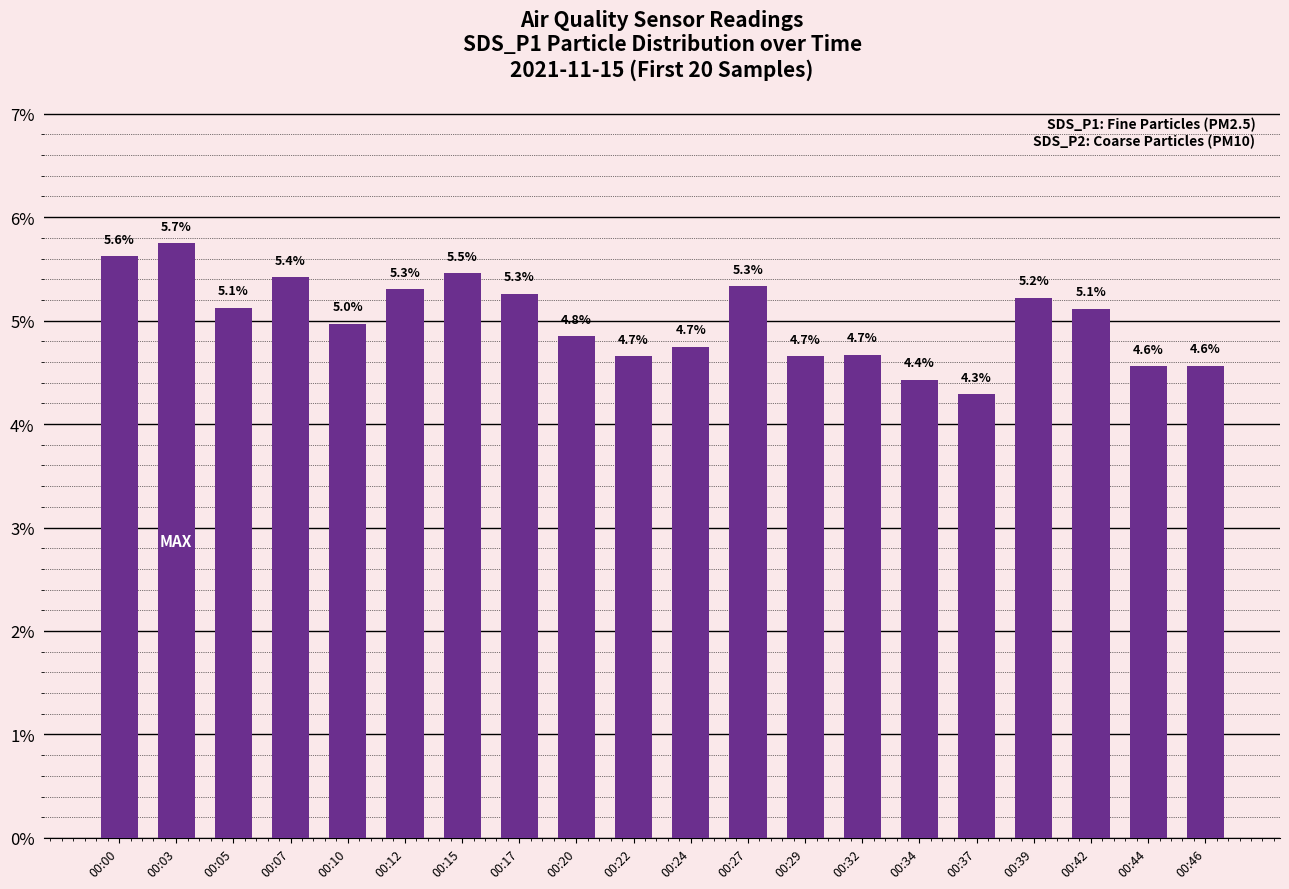

Between 00:39 and 00:07, which is larger?

00:07